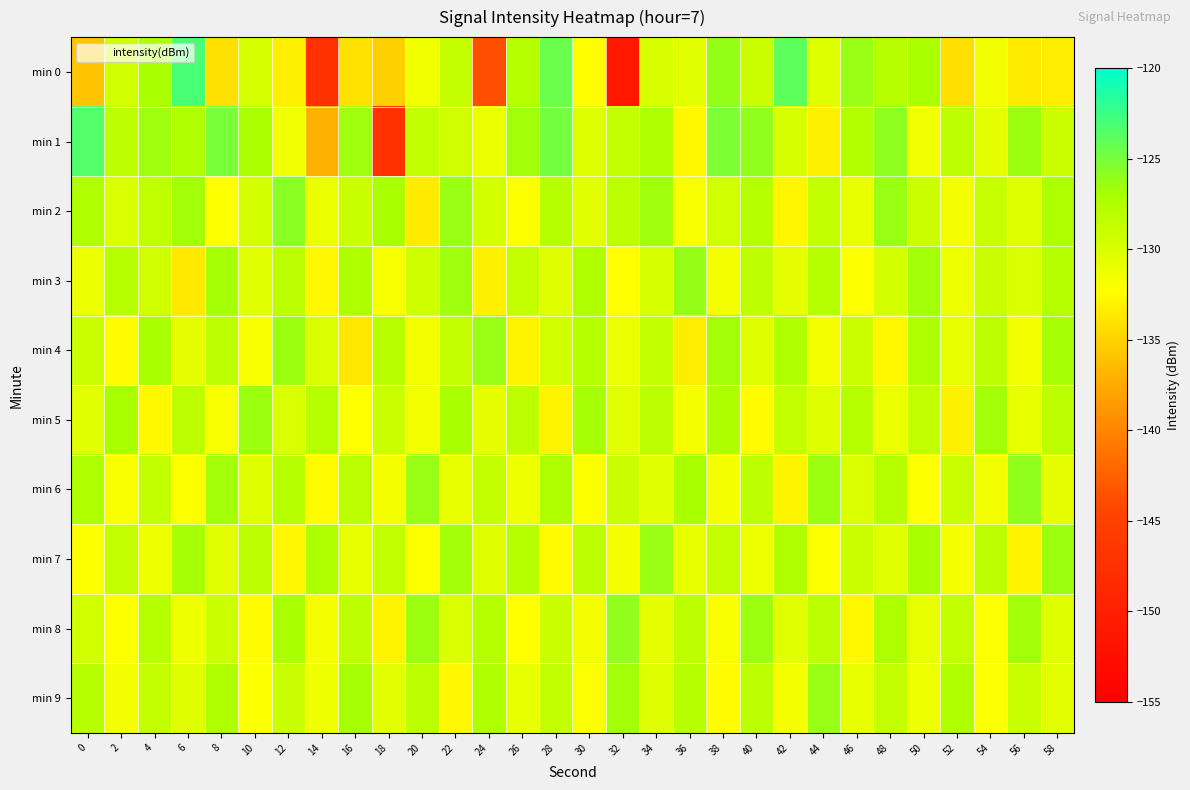

Reading left to right, list all the values displayed in this chart.

min 0: 0=-135.8	2=-129.4	4=-127.0	6=-123.1	8=-134.1	10=-129.7	12=-133.2	14=-147.2	16=-134.0	18=-135.1	20=-131.4	22=-128.7	24=-143.7	26=-127.7	28=-124.4	30=-132.4	32=-151.3	34=-130.0	36=-130.5	38=-126.2	40=-129.1	42=-123.9	44=-130.1	46=-126.3	48=-127.8	50=-127.0	52=-134.3	54=-131.6	56=-133.5	58=-133.3
min 1: 0=-123.5	2=-128.2	4=-126.6	6=-127.4	8=-125.1	10=-127.2	12=-131.4	14=-137.1	16=-126.6	18=-147.2	20=-128.5	22=-129.3	24=-131.1	26=-126.8	28=-124.9	30=-130.2	32=-128.7	34=-127.4	36=-132.6	38=-125.3	40=-126.1	42=-129.8	44=-133.2	46=-127.6	48=-125.9	50=-131.4	52=-128.3	54=-130.7	56=-126.5	58=-129.1
min 2: 0=-127.5	2=-130.1	4=-128.4	6=-126.7	8=-132.3	10=-129.6	12=-125.8	14=-131.2	16=-128.9	18=-127.1	20=-133.5	22=-126.3	24=-129.7	26=-132.1	28=-127.8	30=-130.4	32=-128.2	34=-126.6	36=-131.9	38=-129.3	40=-127.7	42=-132.8	44=-128.5	46=-130.9	48=-126.4	50=-129.1	52=-131.6	54=-128.8	56=-130.2	58=-127.3
min 3: 0=-131.2	2=-127.8	4=-129.4	6=-133.6	8=-126.9	10=-130.5	12=-128.1	14=-132.7	16=-127.3	18=-131.8	20=-129.2	22=-126.6	24=-133.1	26=-128.7	28=-130.3	30=-127.5	32=-132.4	34=-129.8	36=-126.2	38=-131.5	40=-128.3	42=-130.7	44=-127.9	46=-132.2	48=-129.6	50=-126.8	52=-131.3	54=-128.9	56=-130.1	58=-127.7
min 4: 0=-128.9	2=-132.5	4=-127.1	6=-130.7	8=-128.3	10=-131.9	12=-126.5	14=-130.1	16=-133.7	18=-127.9	20=-131.5	22=-128.7	24=-126.3	26=-132.9	28=-129.5	30=-127.7	32=-131.1	34=-128.5	36=-133.3	38=-126.7	40=-130.3	42=-127.5	44=-131.7	46=-129.1	48=-132.7	50=-127.3	52=-130.9	54=-128.1	56=-131.5	58=-126.9
min 5: 0=-130.5	2=-127.1	4=-132.7	6=-128.3	8=-131.9	10=-126.5	12=-130.1	14=-127.7	16=-132.3	18=-128.9	20=-131.5	22=-127.1	24=-130.7	26=-128.3	28=-132.9	30=-126.9	32=-130.5	34=-128.1	36=-131.7	38=-127.3	40=-132.5	42=-128.7	44=-130.3	46=-127.9	48=-131.1	50=-128.5	52=-133.1	54=-126.7	56=-130.9	58=-128.1
min 6: 0=-127.3	2=-131.9	4=-128.5	6=-132.1	8=-126.7	10=-130.3	12=-127.9	14=-132.5	16=-128.1	18=-131.7	20=-126.3	22=-130.9	24=-128.7	26=-131.3	28=-127.5	30=-132.1	32=-128.9	34=-130.5	36=-127.1	38=-131.7	40=-128.3	42=-132.9	44=-126.5	46=-130.1	48=-127.7	50=-132.3	52=-128.9	54=-131.5	56=-126.1	58=-130.7
min 7: 0=-132.1	2=-128.7	4=-131.3	6=-126.9	8=-130.5	10=-128.1	12=-132.7	14=-127.3	16=-130.9	18=-128.5	20=-132.1	22=-126.7	24=-130.3	26=-127.9	28=-132.5	30=-128.1	32=-131.7	34=-126.3	36=-130.9	38=-128.7	40=-131.3	42=-127.5	44=-132.1	46=-128.9	48=-130.5	50=-127.1	52=-131.7	54=-128.3	56=-132.9	58=-126.5
min 8: 0=-129.5	2=-132.1	4=-127.7	6=-131.3	8=-128.9	10=-132.5	12=-127.1	14=-131.7	16=-128.3	18=-132.9	20=-126.5	22=-130.1	24=-127.7	26=-132.3	28=-128.9	30=-131.5	32=-126.1	34=-130.7	36=-128.3	38=-131.9	40=-126.5	42=-130.5	44=-128.1	46=-132.7	48=-127.3	50=-130.9	52=-128.5	54=-132.1	56=-126.7	58=-130.3
min 9: 0=-127.9	2=-131.5	4=-128.7	6=-130.3	8=-127.5	10=-132.1	12=-128.9	14=-131.3	16=-126.9	18=-130.5	20=-128.1	22=-132.7	24=-127.3	26=-130.9	28=-128.5	30=-132.1	32=-126.7	34=-130.3	36=-127.9	38=-132.5	40=-128.1	42=-131.7	44=-126.3	46=-130.9	48=-128.7	50=-131.3	52=-127.5	54=-132.1	56=-128.9	58=-130.5